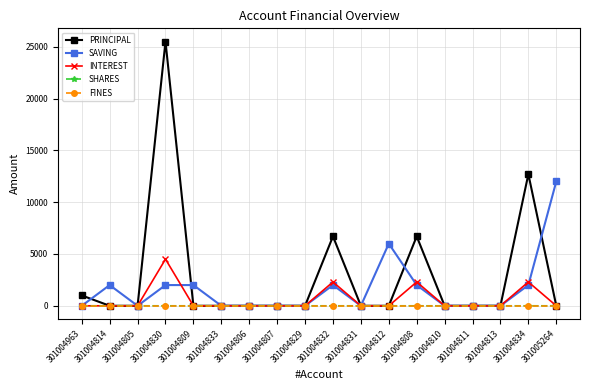

The value of SAVING at 301004813 is 0. True or false?

True